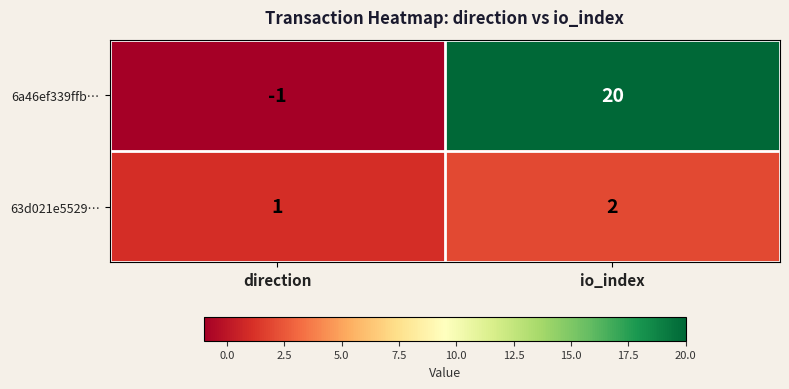

Is it true that 6a46ef339ffb… equals -1 at direction?

True